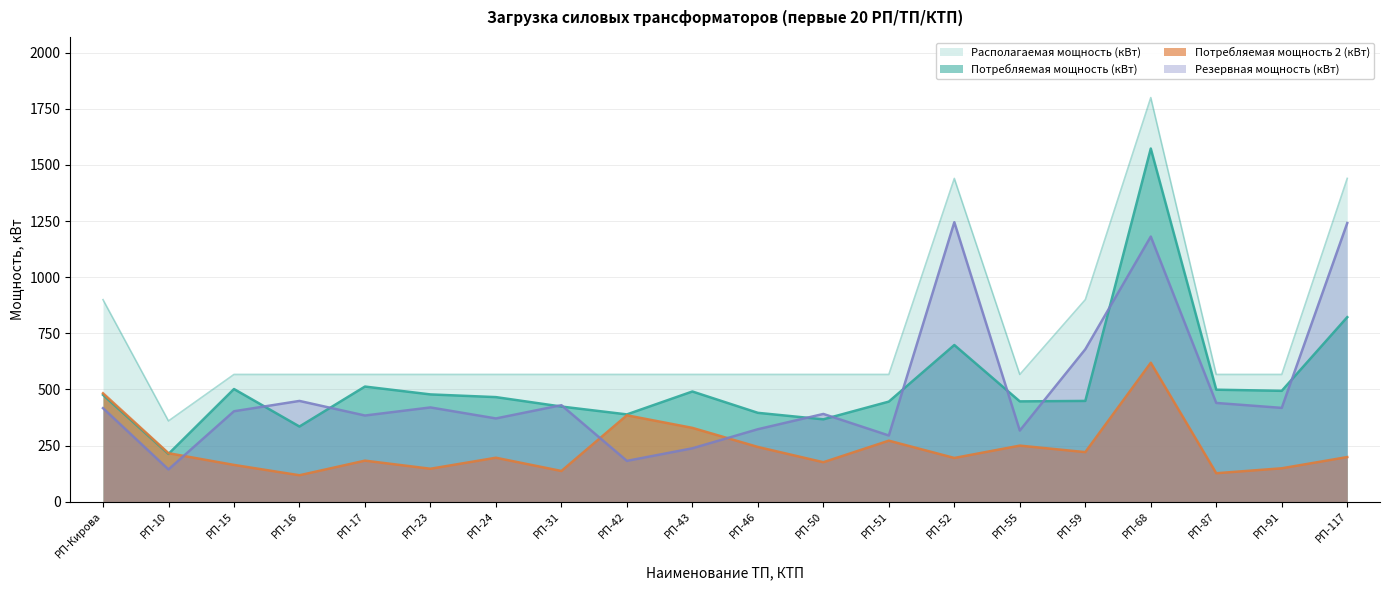

True or false: Резервная мощность (кВт) and Потребляемая мощность (кВт) cross at least once.

True